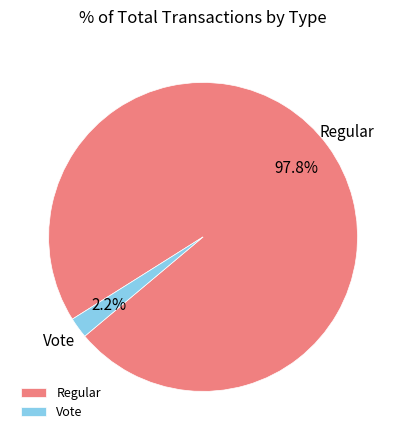

How many segments does this pie chart have?

2